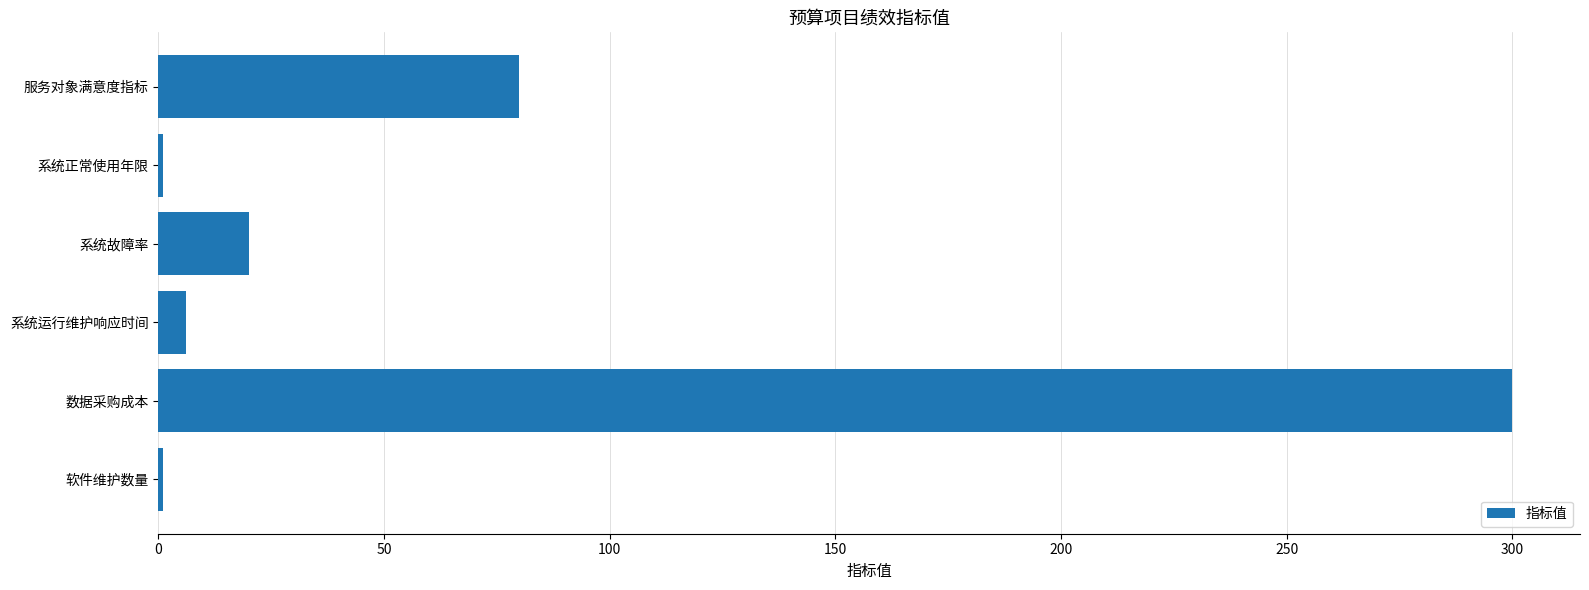

Reading top to bottom, transcribe all the data shown in this chart.

服务对象满意度指标=80	系统正常使用年限=1	系统故障率=20	系统运行维护响应时间=6	数据采购成本=300	软件维护数量=1